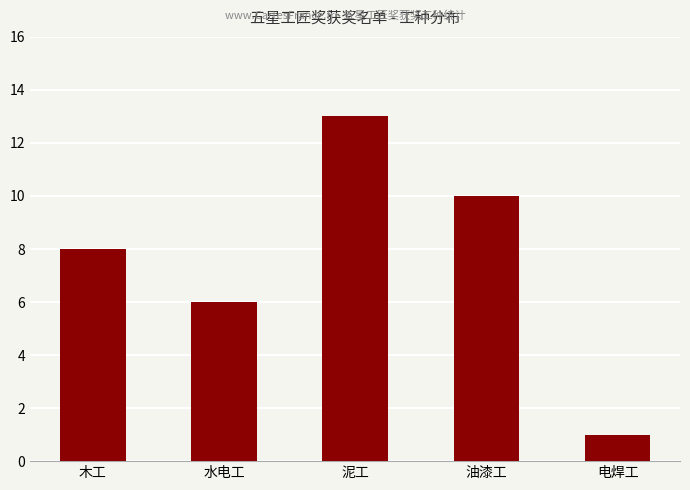

Reading right to left, what are all the values shown in this chart?

1	10	13	6	8